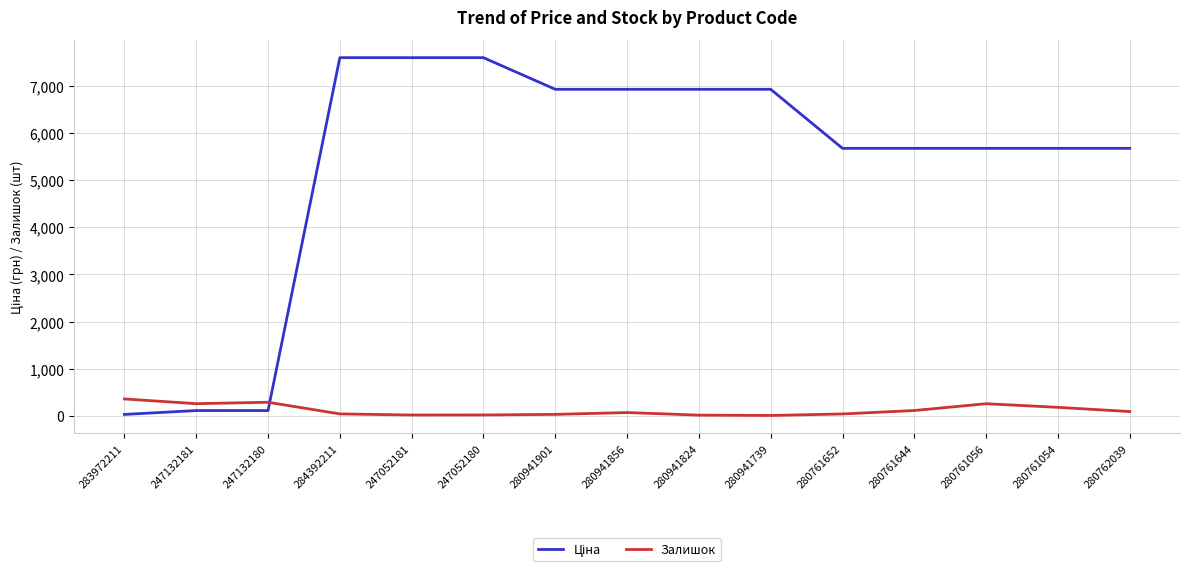

What is the difference between the maximum and minimum values in the Залишок series?

350.0